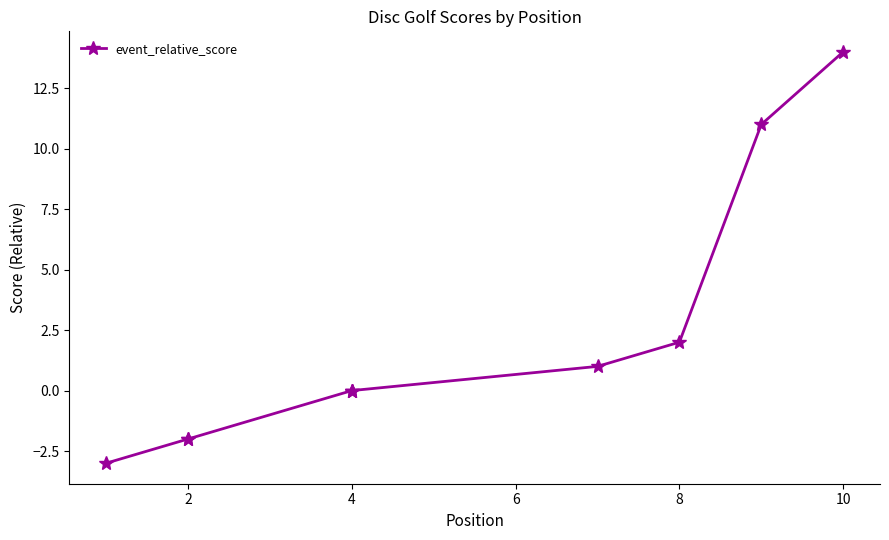

True or false: there are more than 1 points higher than both neighbors.

False